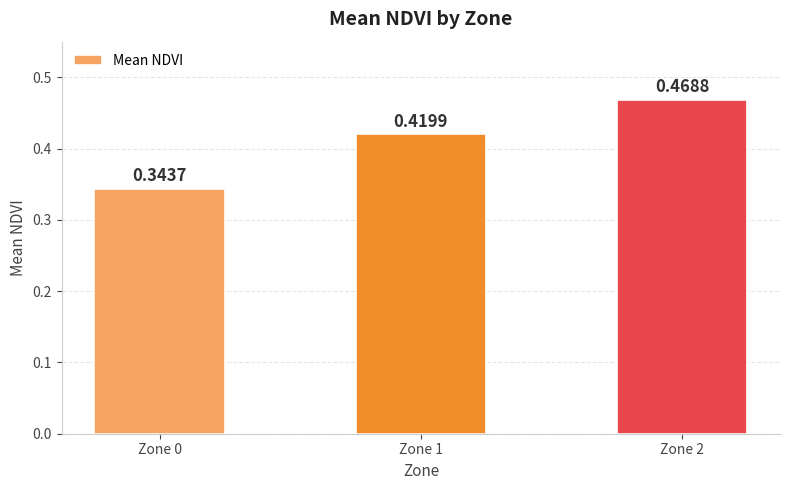

Count the number of categories in the chart.

3